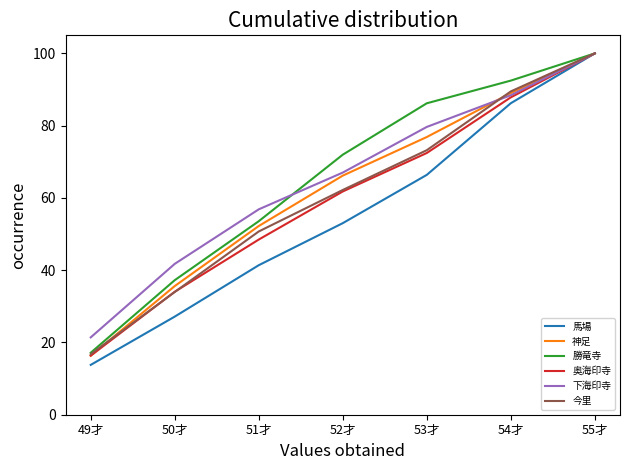

List the labels in order of 馬場 value, largest first.

55才, 54才, 53才, 52才, 51才, 50才, 49才